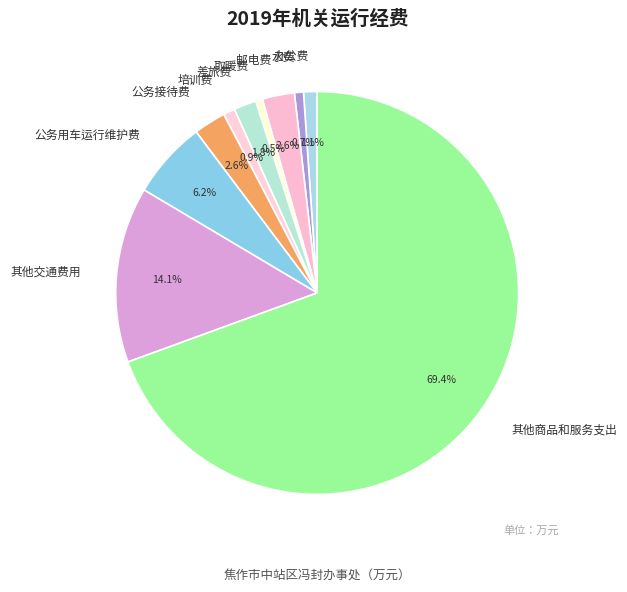

To the nearest percent, what is the difference between the 其他商品和服务支出 and 差旅费 slice percentages?

68%